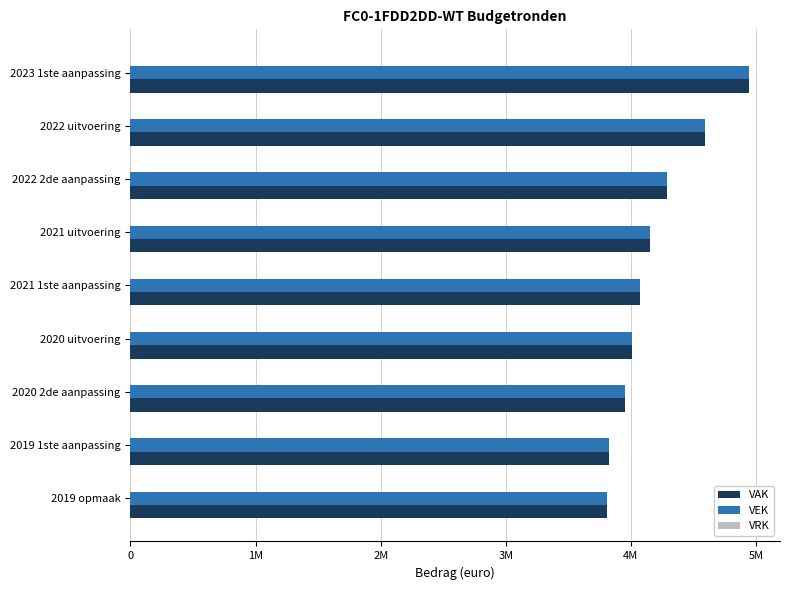

What position from the left is 4M?

5